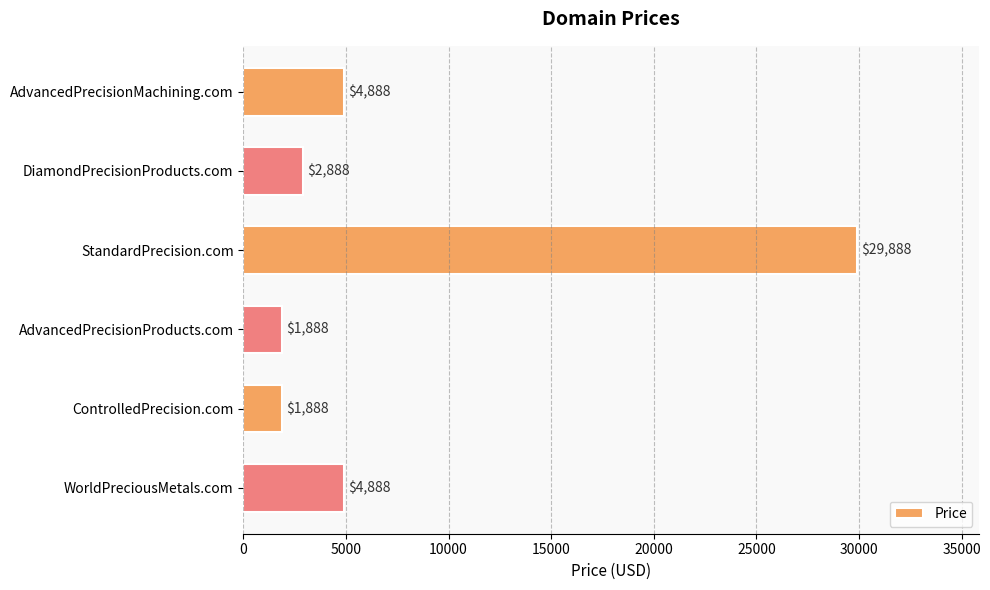

What is the label of the 4th bar from the bottom?

StandardPrecision.com